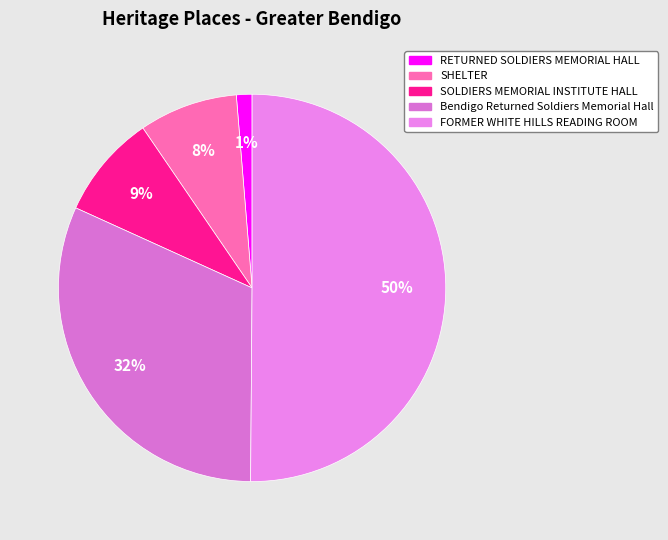

Which has a higher value, SHELTER or Bendigo Returned Soldiers Memorial Hall?

Bendigo Returned Soldiers Memorial Hall